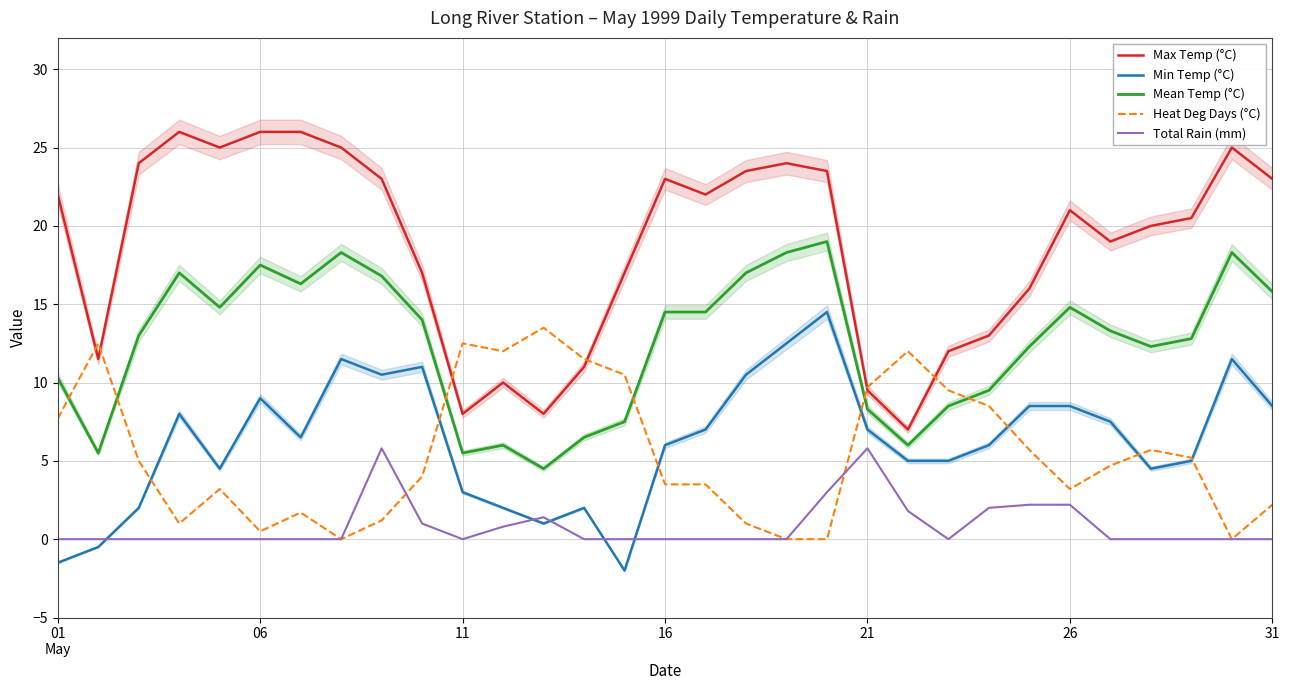

Reading left to right, what are all the values shown in this chart?

Max Temp (°C): 22.0	11.5	24.0	26.0	25.0	26.0	26.0	25.0	23.0	17.0	8.0	10.0	8.0	11.0	17.0	23.0	22.0	23.5	24.0	23.5	9.5	7.0	12.0	13.0	16.0	21.0	19.0	20.0	20.5	25.0	23.0
Min Temp (°C): -1.5	-0.5	2.0	8.0	4.5	9.0	6.5	11.5	10.5	11.0	3.0	2.0	1.0	2.0	-2.0	6.0	7.0	10.5	12.5	14.5	7.0	5.0	5.0	6.0	8.5	8.5	7.5	4.5	5.0	11.5	8.5
Mean Temp (°C): 10.3	5.5	13.0	17.0	14.8	17.5	16.3	18.3	16.8	14.0	5.5	6.0	4.5	6.5	7.5	14.5	14.5	17.0	18.3	19.0	8.3	6.0	8.5	9.5	12.3	14.8	13.3	12.3	12.8	18.3	15.8
Heat Deg Days (°C): 7.7	12.5	5.0	1.0	3.2	0.5	1.7	0.0	1.2	4.0	12.5	12.0	13.5	11.5	10.5	3.5	3.5	1.0	0.0	0.0	9.7	12.0	9.5	8.5	5.7	3.2	4.7	5.7	5.2	0.0	2.2
Total Rain (mm): 0.0	0.0	0.0	0.0	0.0	0.0	0.0	0.0	5.8	1.0	0.0	0.8	1.4	0.0	0.0	0.0	0.0	0.0	0.0	3.0	5.8	1.8	0.0	2.0	2.2	2.2	0.0	0.0	0.0	0.0	0.0